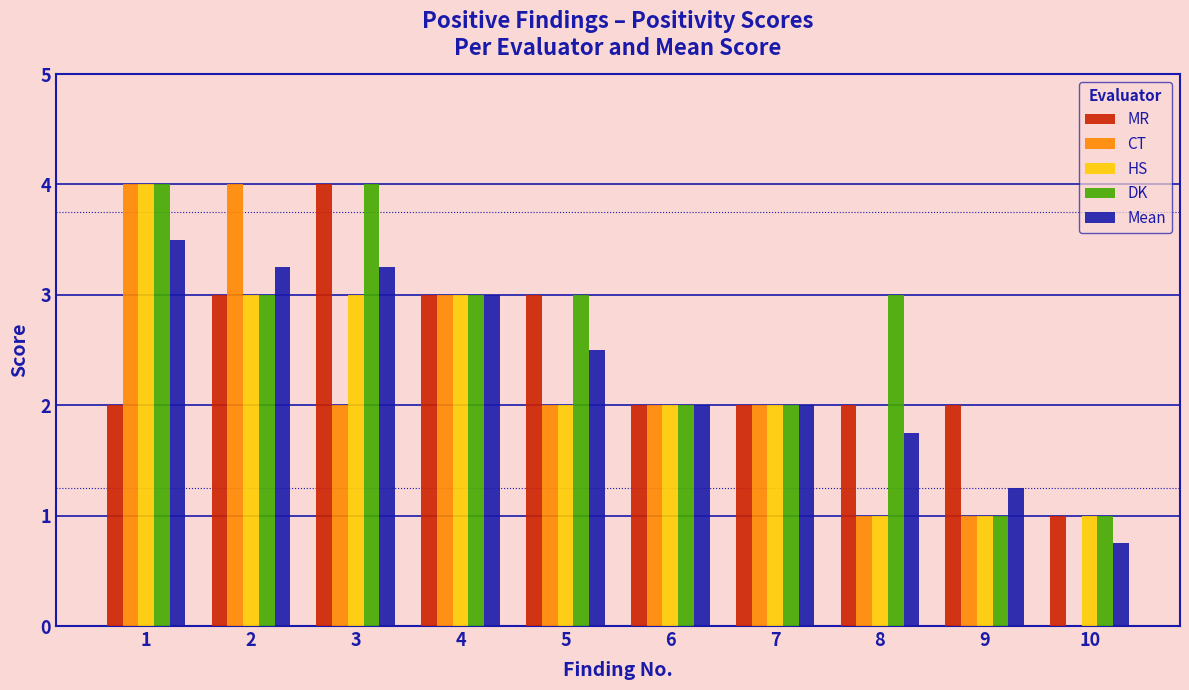

Which series changed the most between 8 and 9?

DK